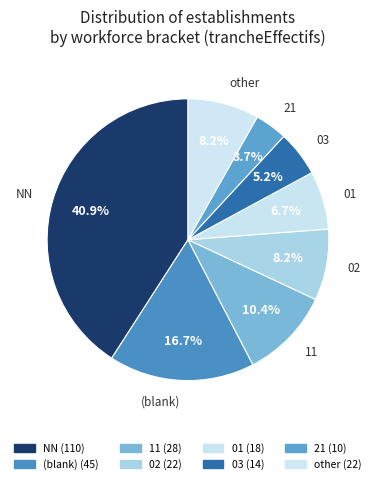

Count the number of slices in the pie.

8